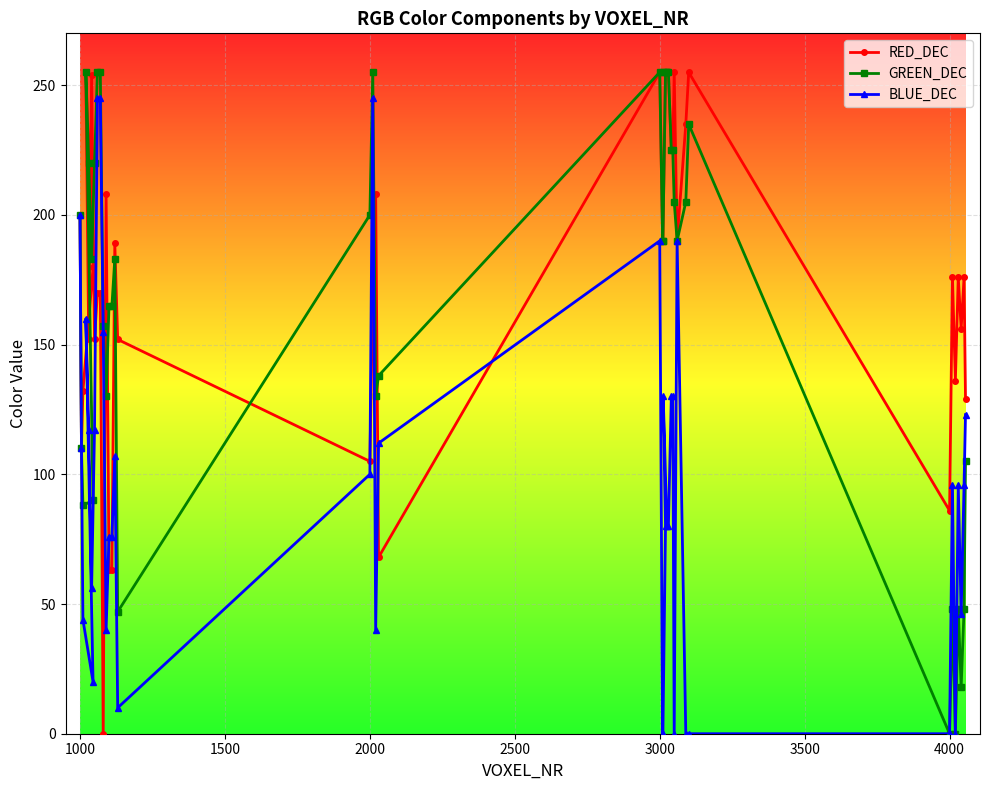

The RED_DEC series shows 442 at 3000. True or false?

False